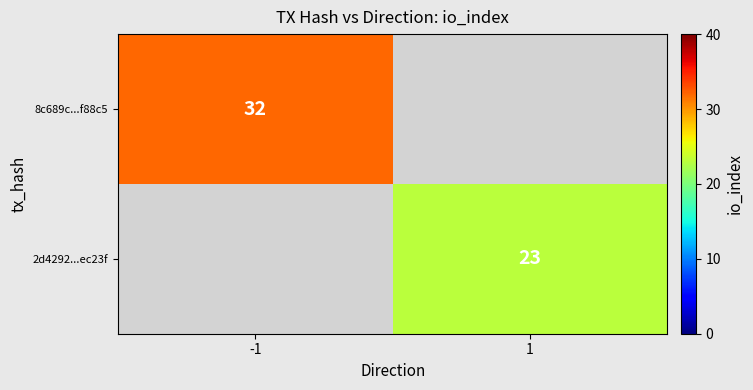

The 8c689c...f88c5 series shows 14 at -1. True or false?

False